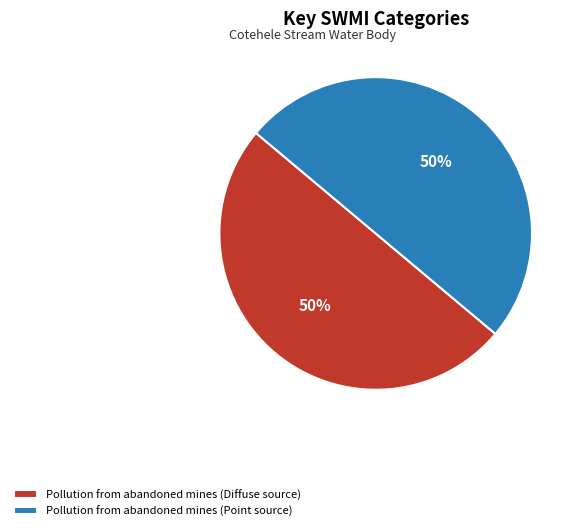

To the nearest percent, what percentage of the pie is Pollution from abandoned mines (Point source)?

50%